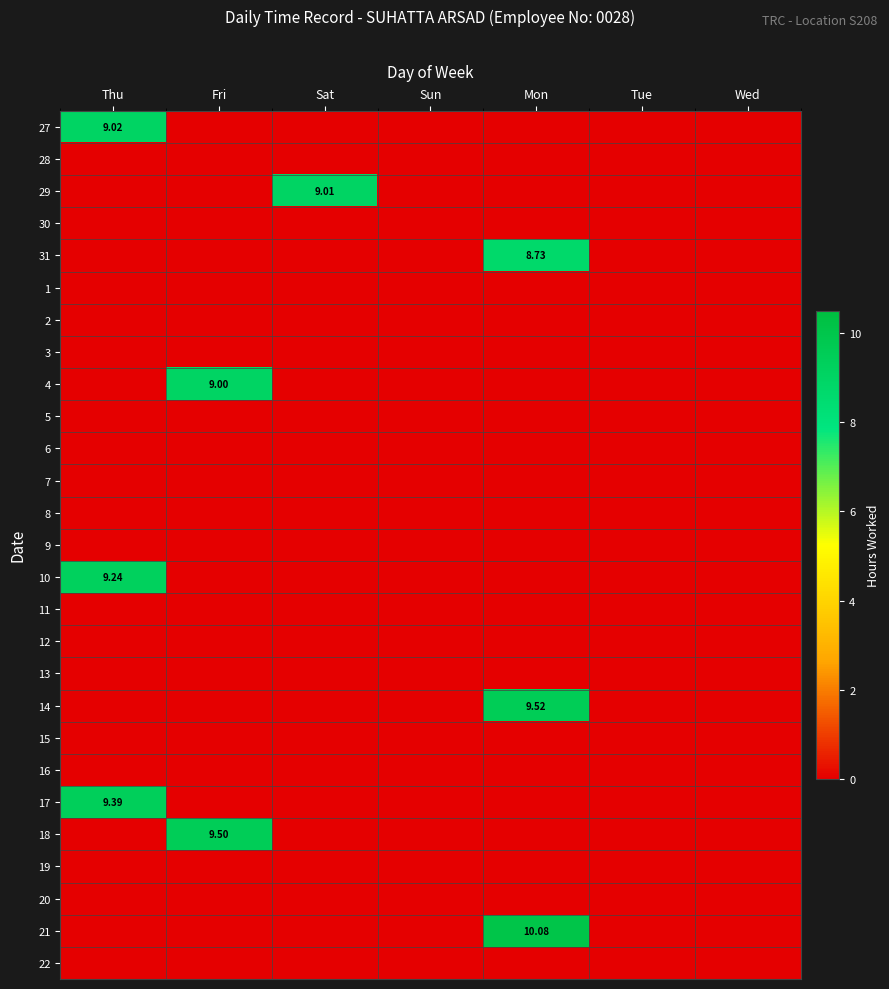

What is the total value across all series at Sat?

9.0